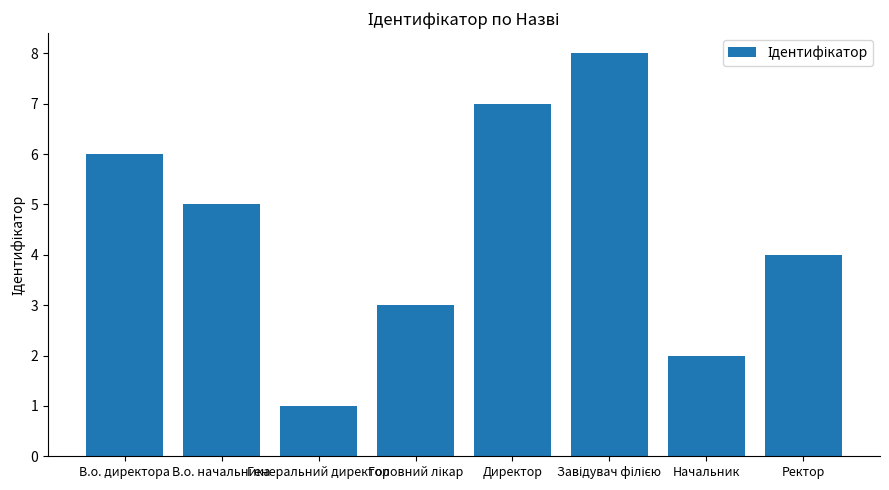

What is the label of the 7th bar from the right?

В.о. начальника